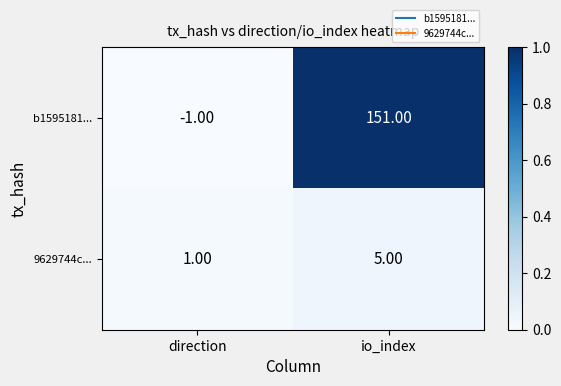

What is the difference between the highest and lowest values at io_index?

146